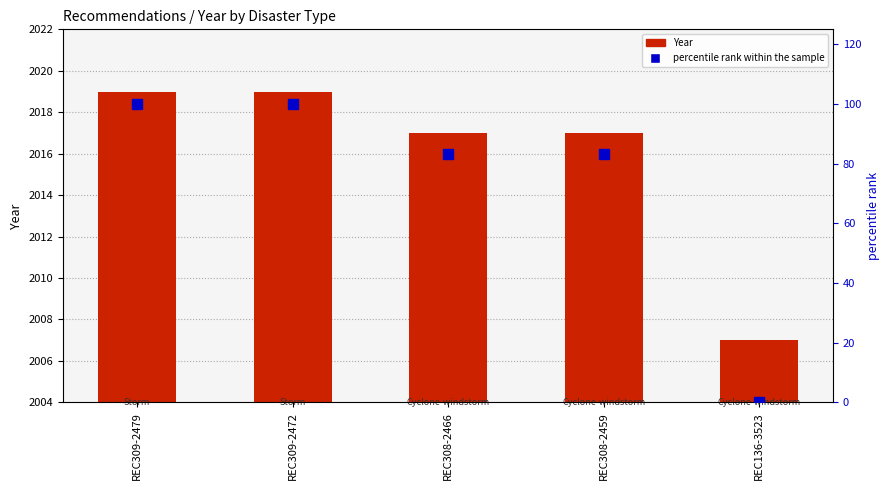

What are all the series names shown in the legend?

Year, percentile rank within the sample